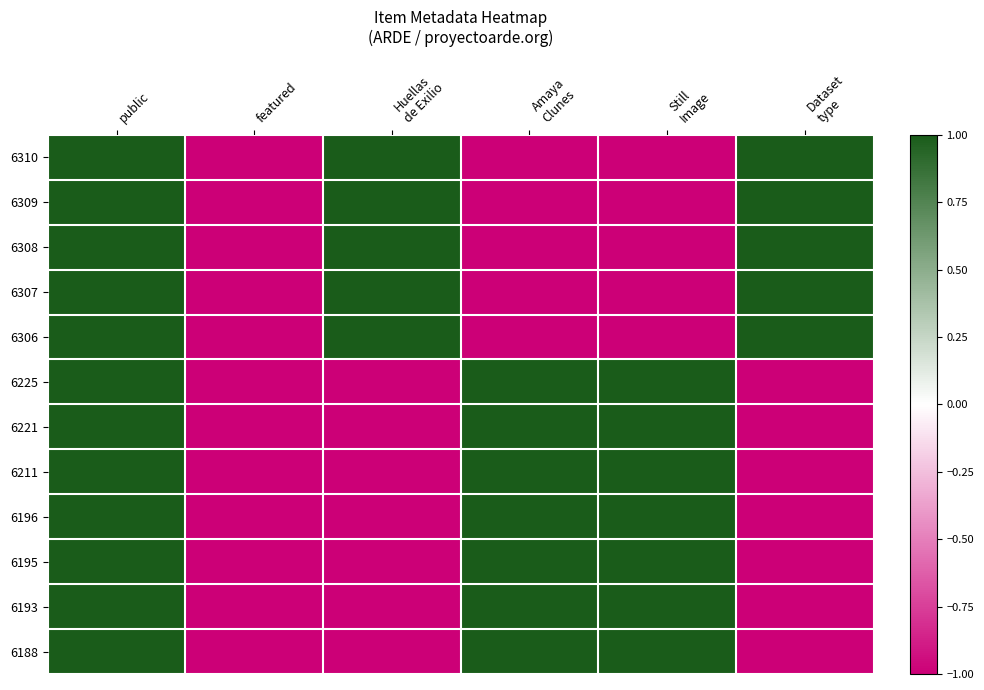

Rank the series at Huellas de Exilio from lowest to highest value.

6225, 6221, 6211, 6196, 6195, 6193, 6188, 6310, 6309, 6308, 6307, 6306